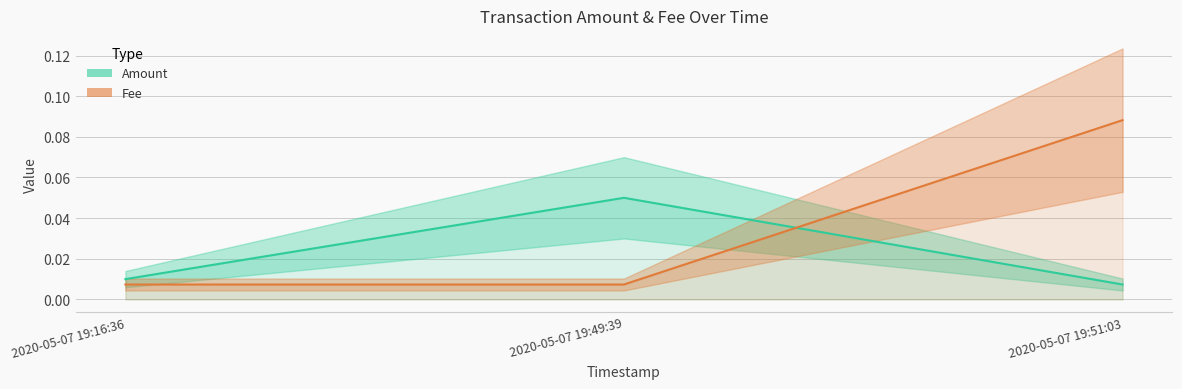

What position from the right is 2020-05-07 19:49:39?

2